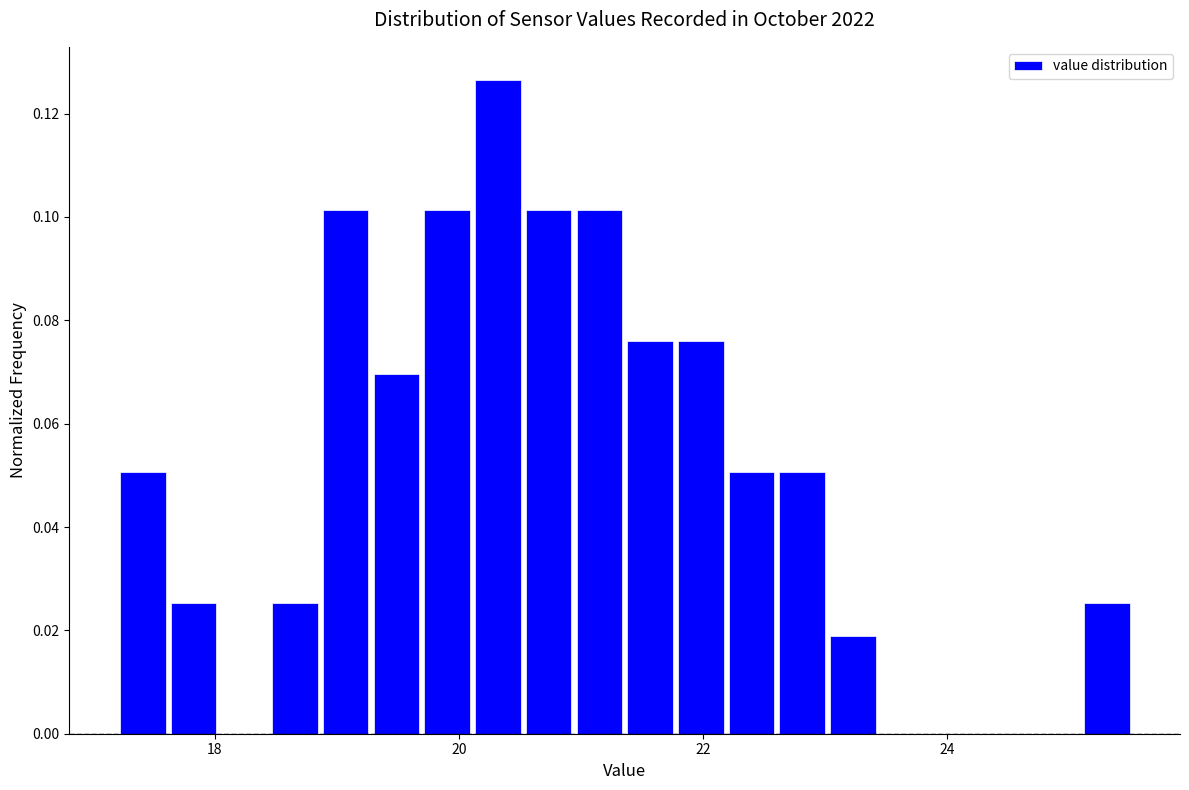

Around what value on the x-axis is the tallest bar? Give the approximate position of its centre, as read against the axis.

20.4